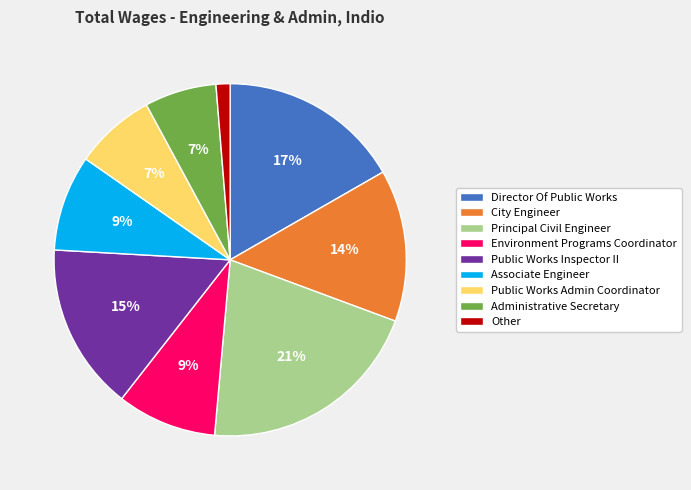

Does any single category account for the majority?

No